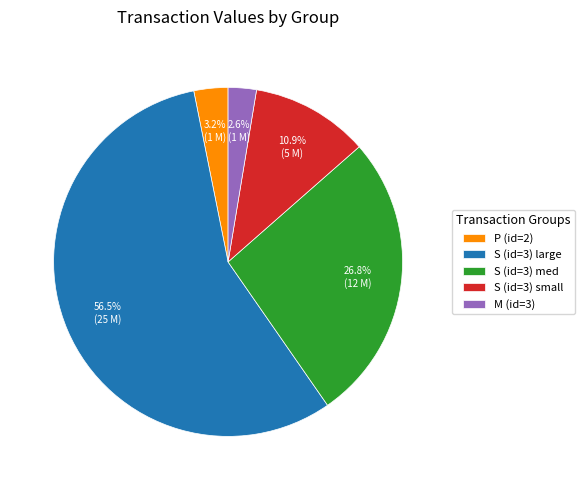

Combined, do S (id=3) small and M (id=3) account for over 50%?

No